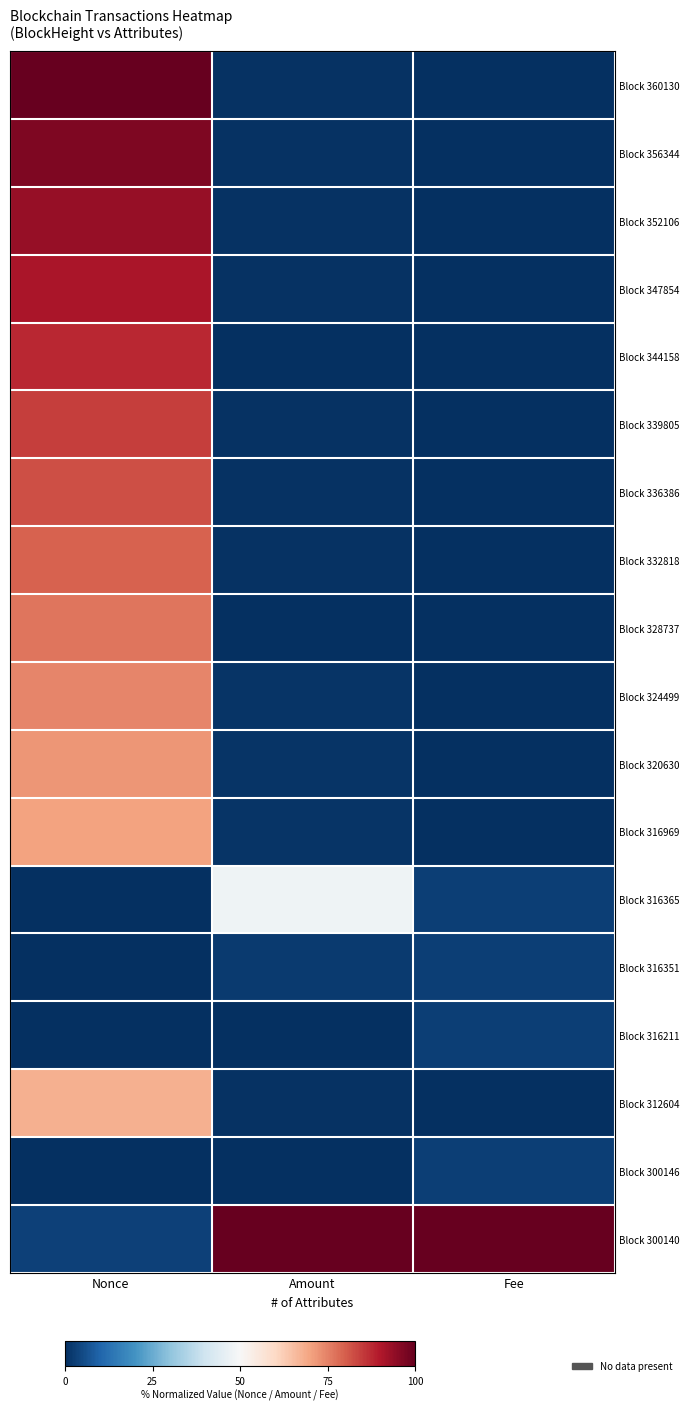

At how many categories does at least one series exceed 75?

3